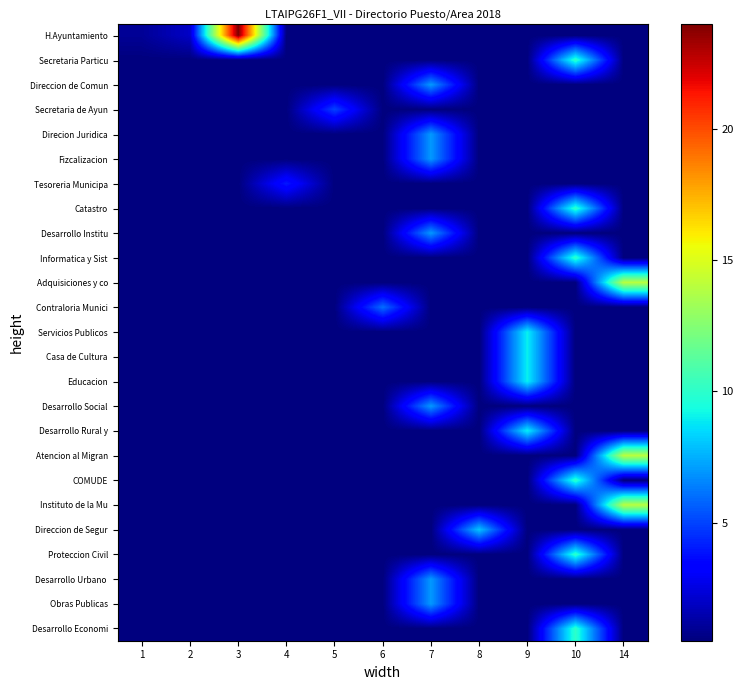

What is the total value across all series at 4?

16.0